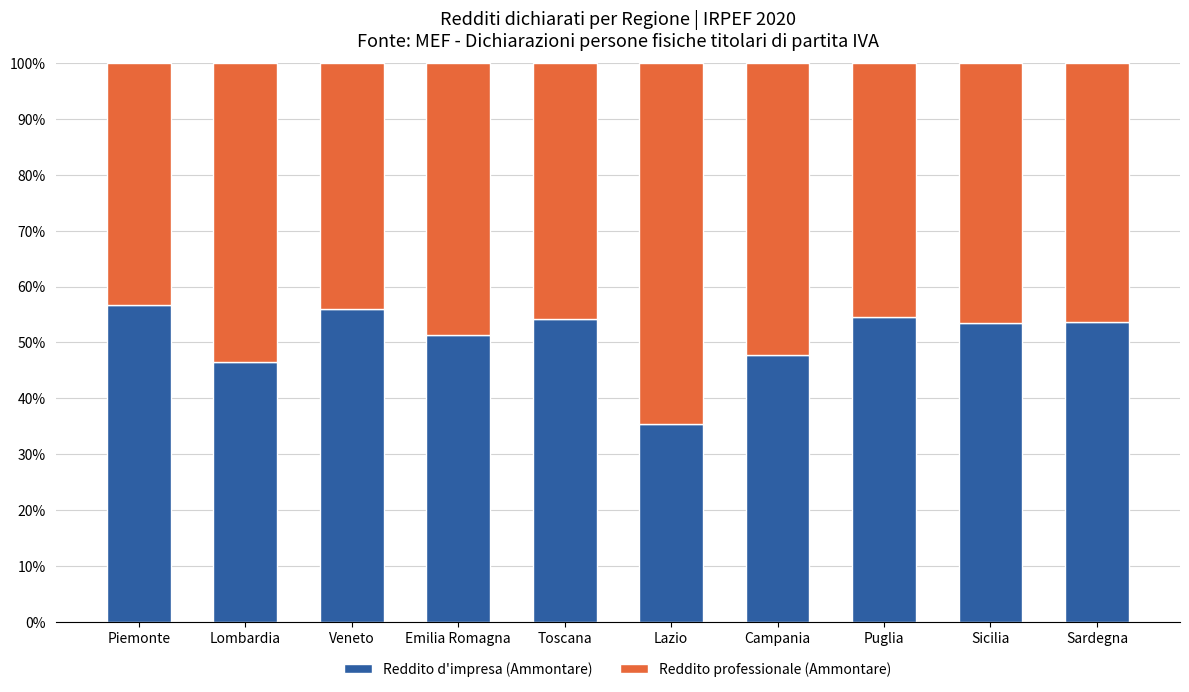

What is the difference between the Reddito d'impresa (Ammontare) values at Piemonte and Lazio?

21.3